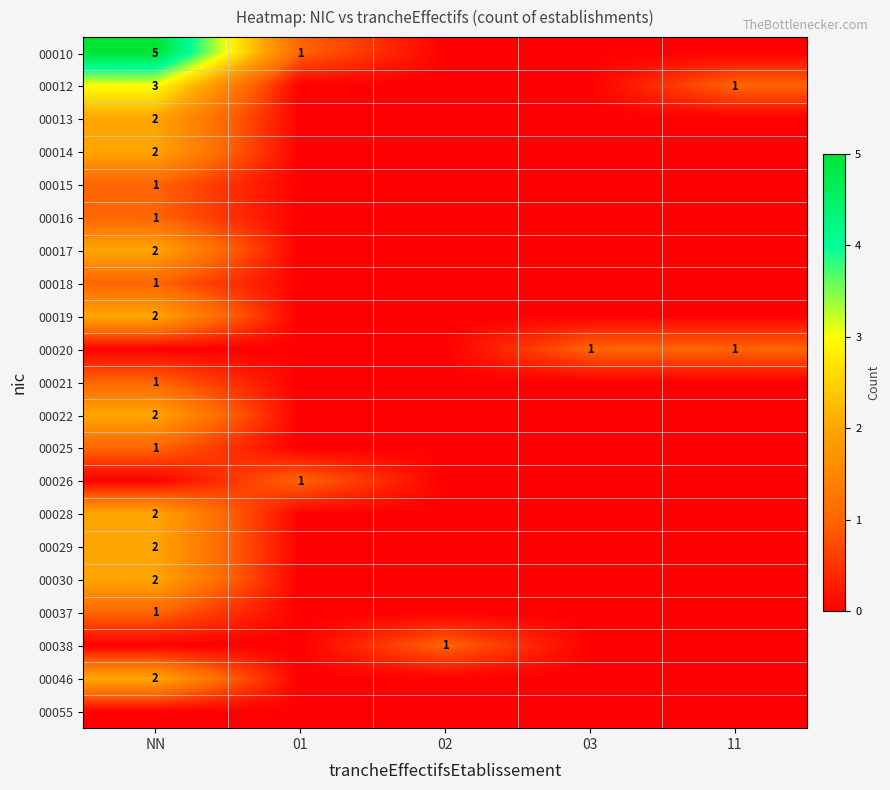

Rank the series at 01 from highest to lowest value.

00010, 00026, 00012, 00013, 00014, 00015, 00016, 00017, 00018, 00019, 00020, 00021, 00022, 00025, 00028, 00029, 00030, 00037, 00038, 00046, 00055